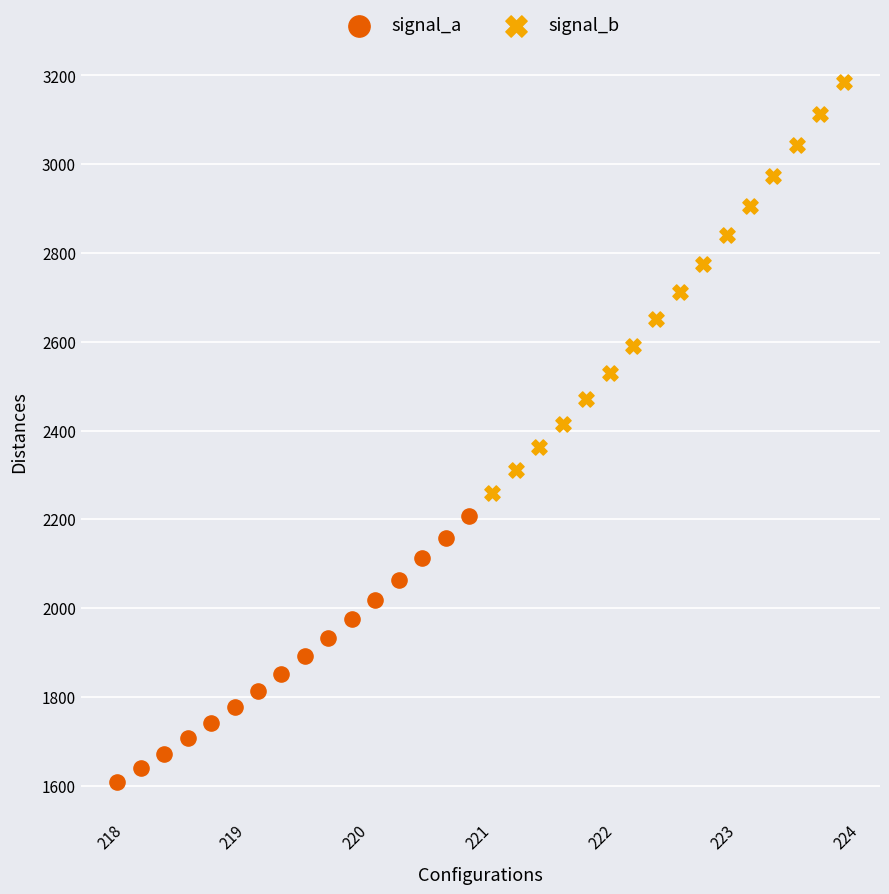

Which series has the widest spread of Y values?

signal_b